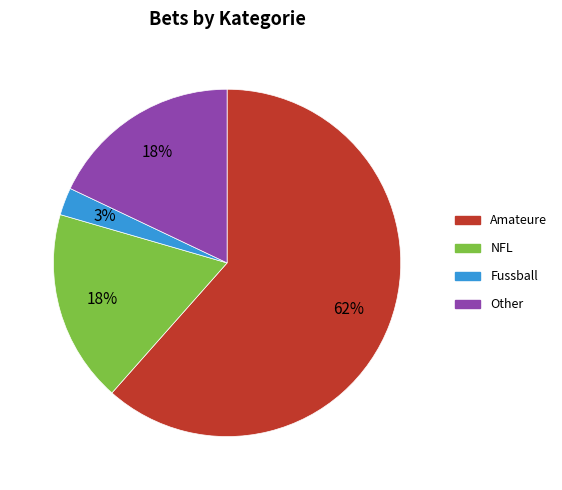

Which category accounts for the majority?

Amateure